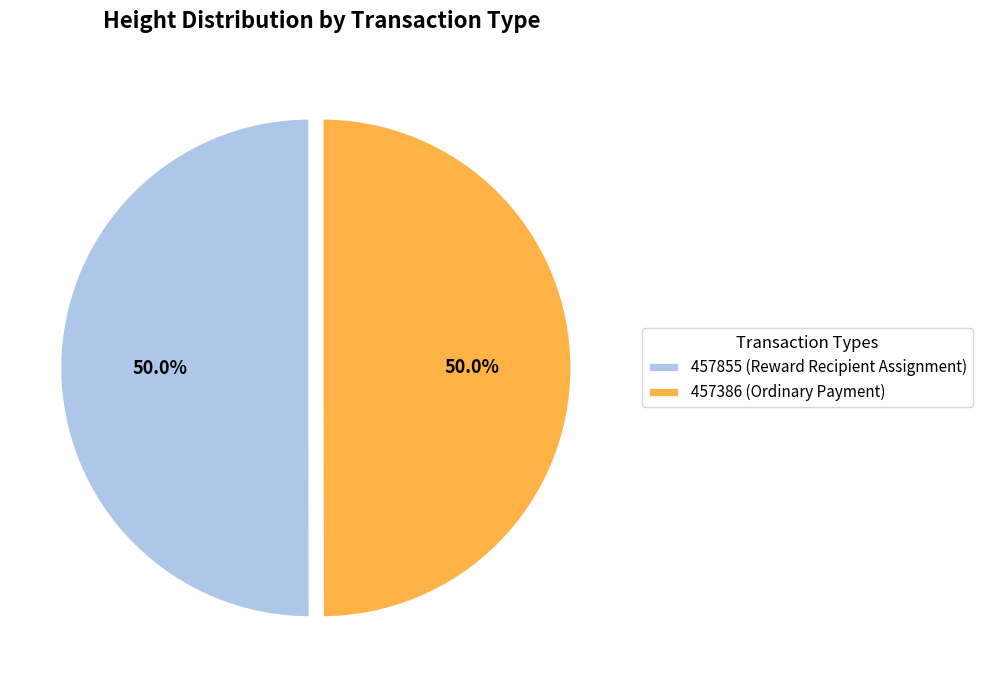

What is the ratio of the value at 457386 (Ordinary Payment) to the value at 457855 (Reward Recipient Assignment)?

1.0